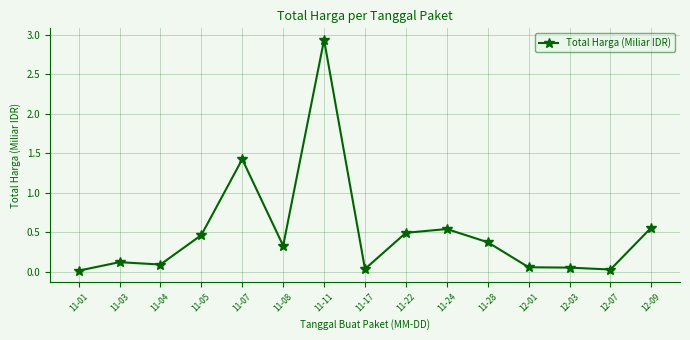

What is the label of the 1st point from the right?

12-09